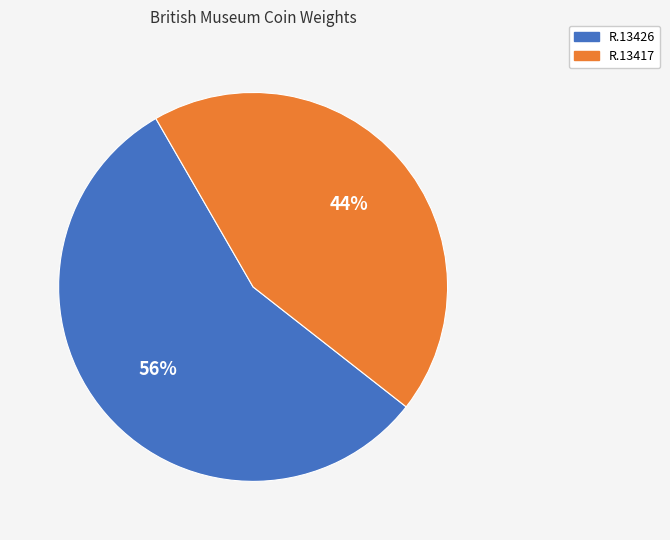

What percentage is the R.13417 slice, to the nearest percent?

44%